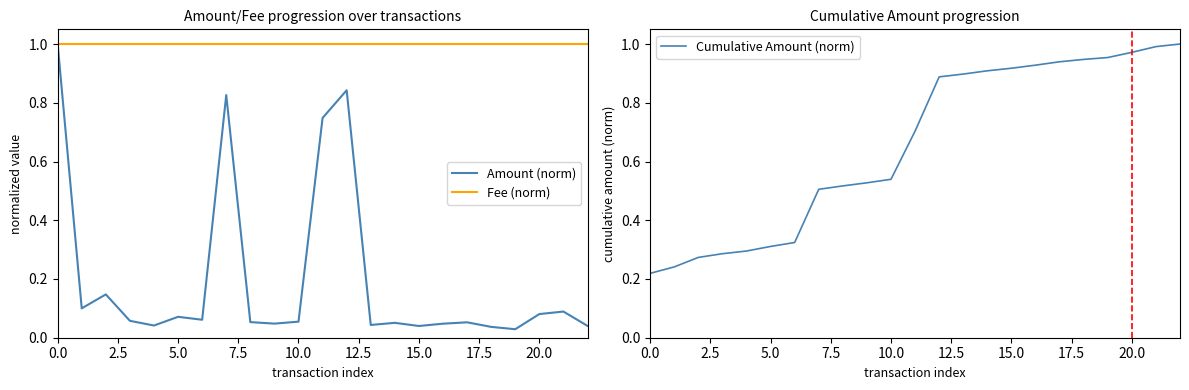

How many intersections are there between Cumulative Amount (norm) and Amount (norm)?

5